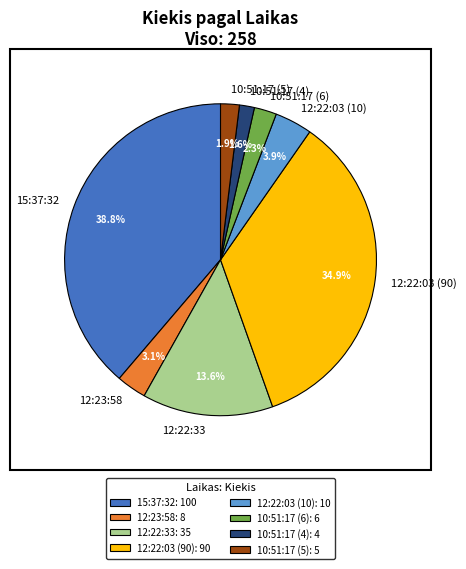

Which has a higher value, 10:51:17 (4) or 10:51:17 (6)?

10:51:17 (6)